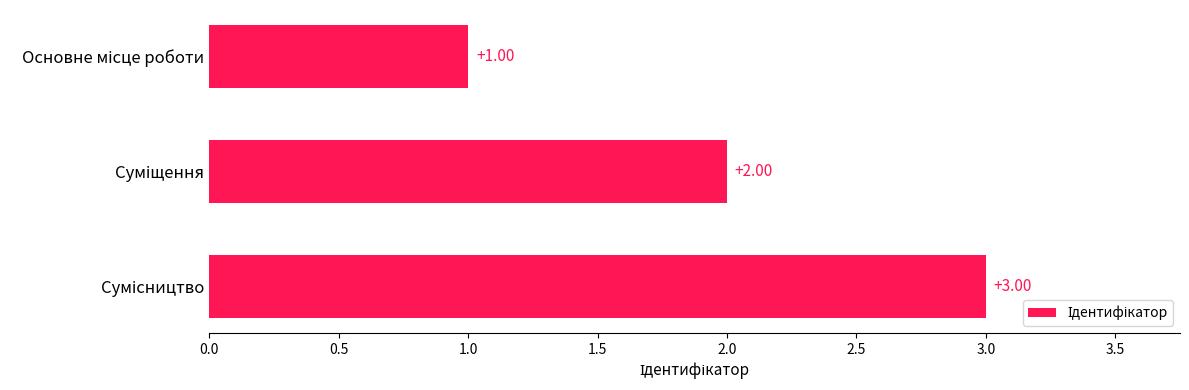

What is the sum of all values?

6